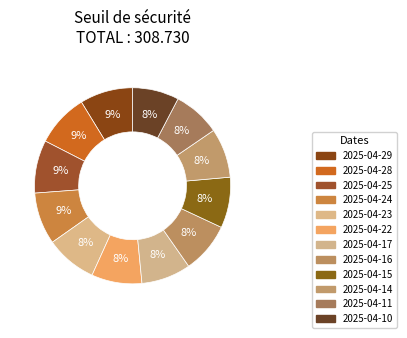

How many segments does this pie chart have?

12